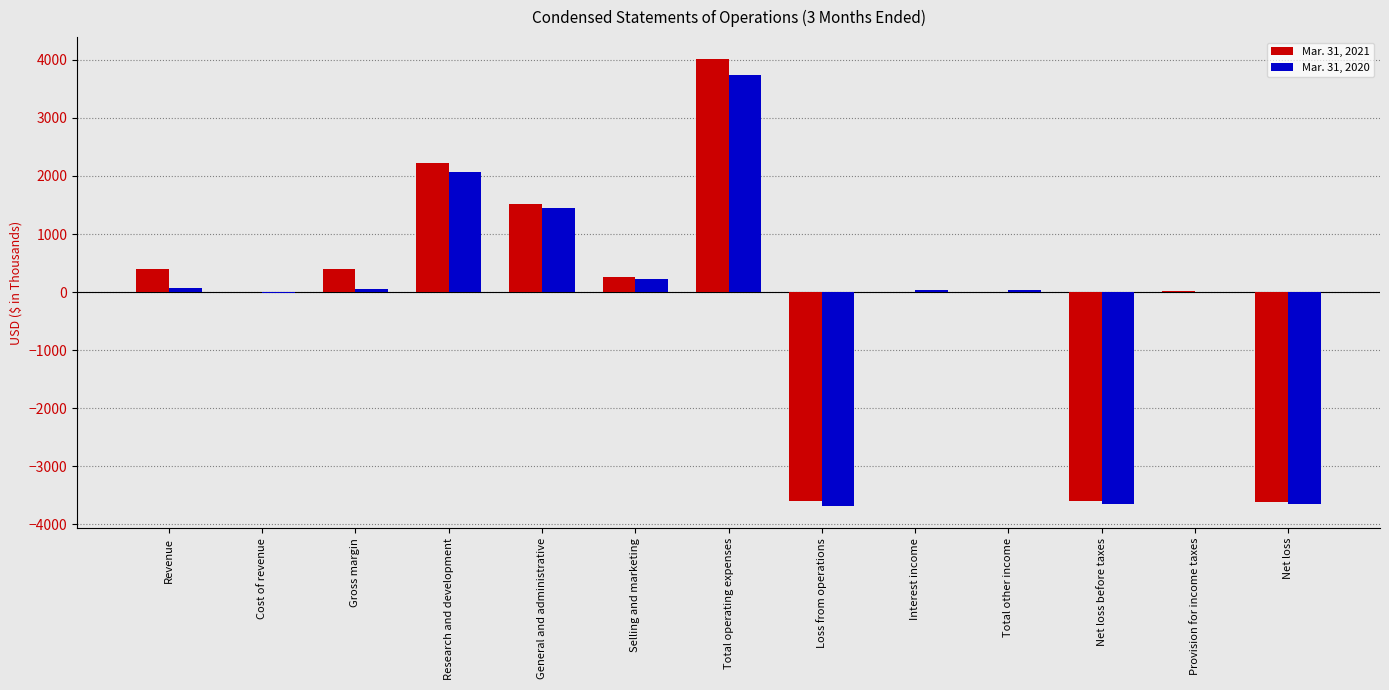

What is the greatest value displayed?

4008